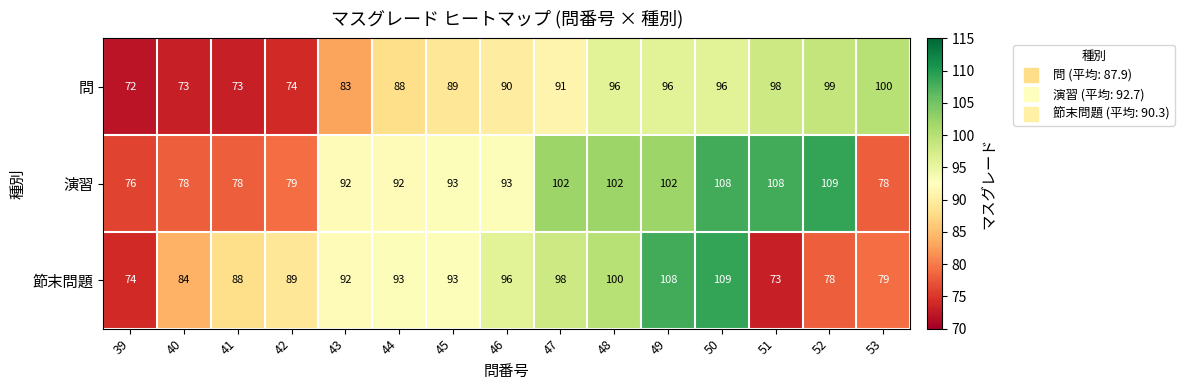

What is the average value of the 問 series?

88